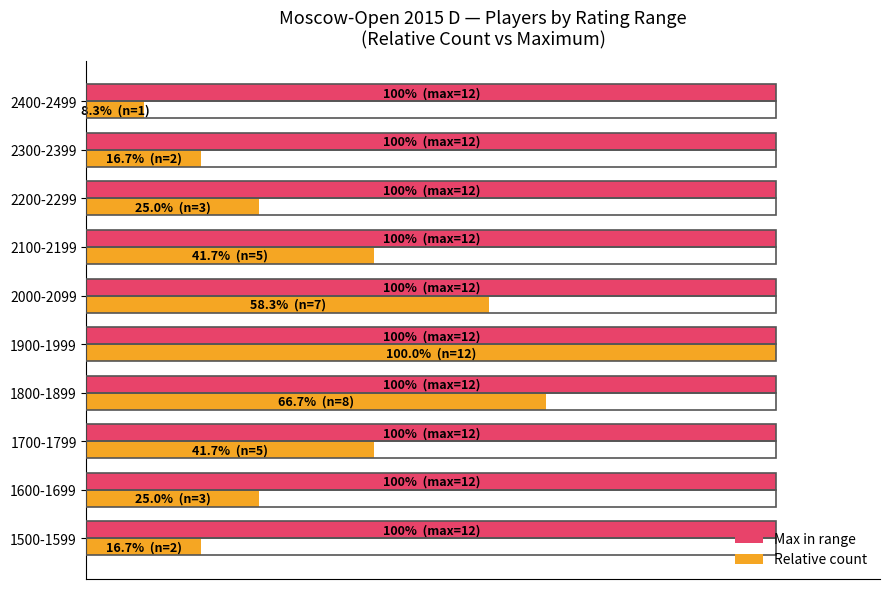

What are all the series names shown in the legend?

Max in range, Relative count